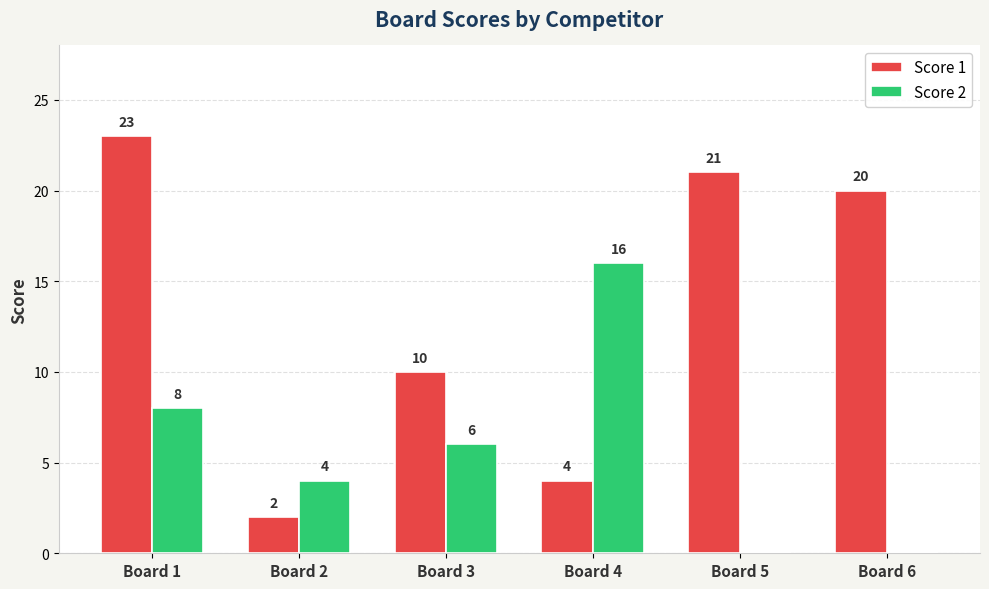

What is the maximum value for Score 2?

16